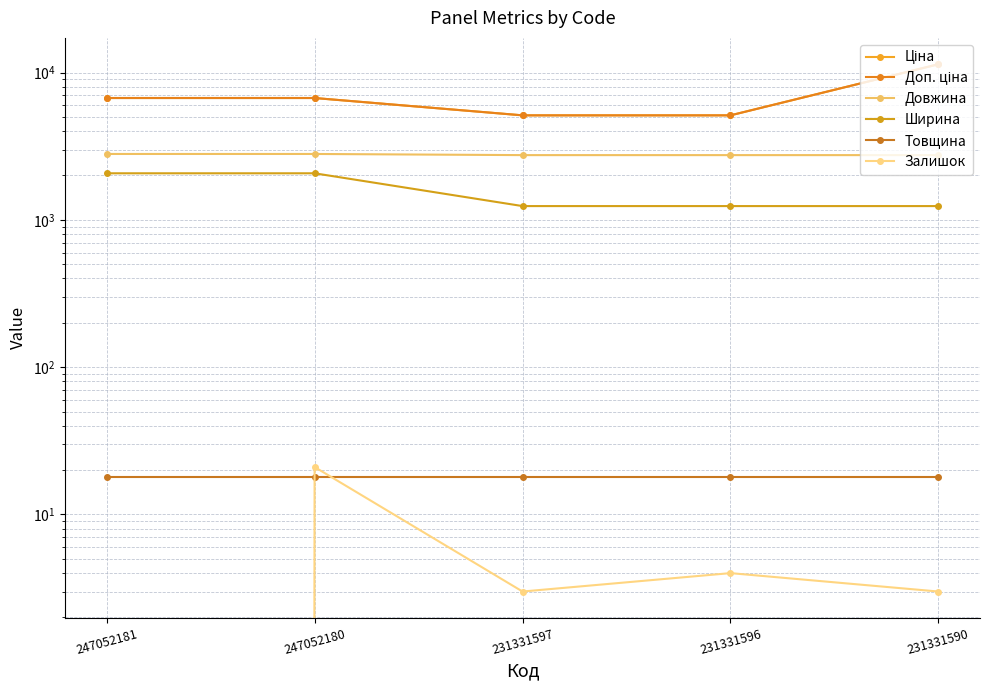

Count the number of data series in this chart.

6